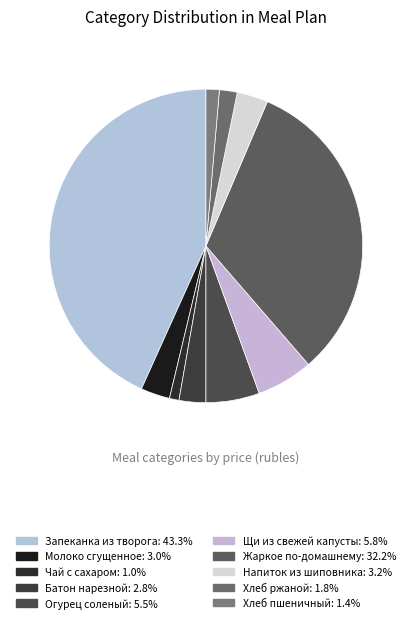

Combined, do Батон нарезной and Молоко сгущенное account for over 50%?

No